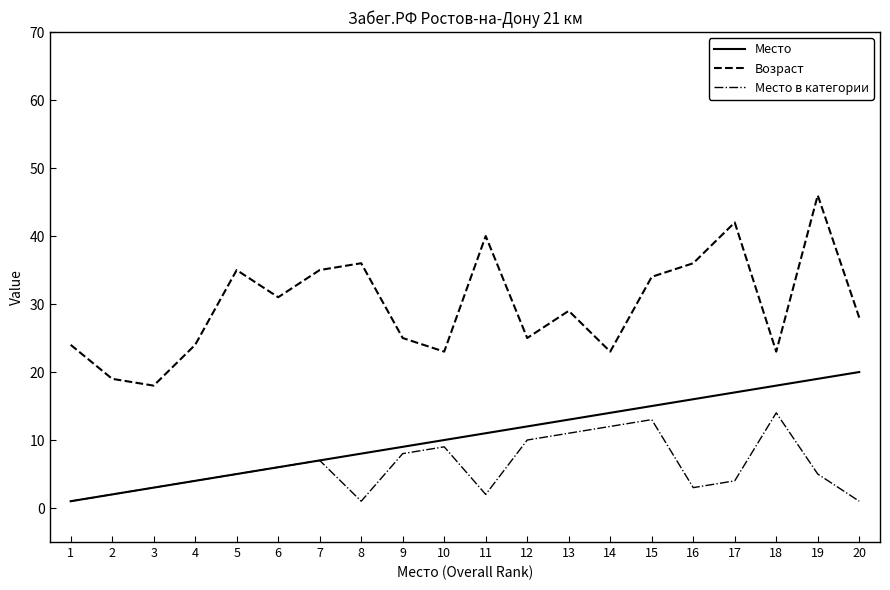

True or false: Место has more than 0 points higher than both neighbors.

False